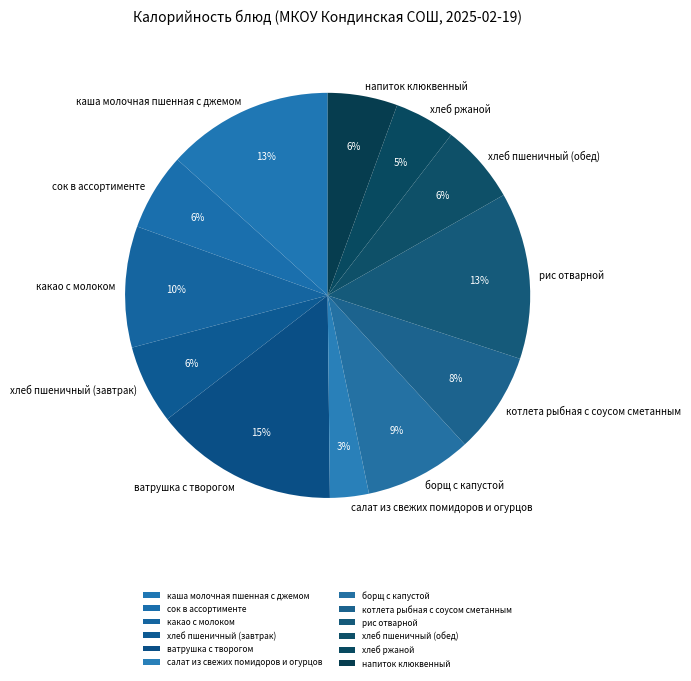

To the nearest percent, what percentage of the pie is хлеб пшеничный (обед)?

6%